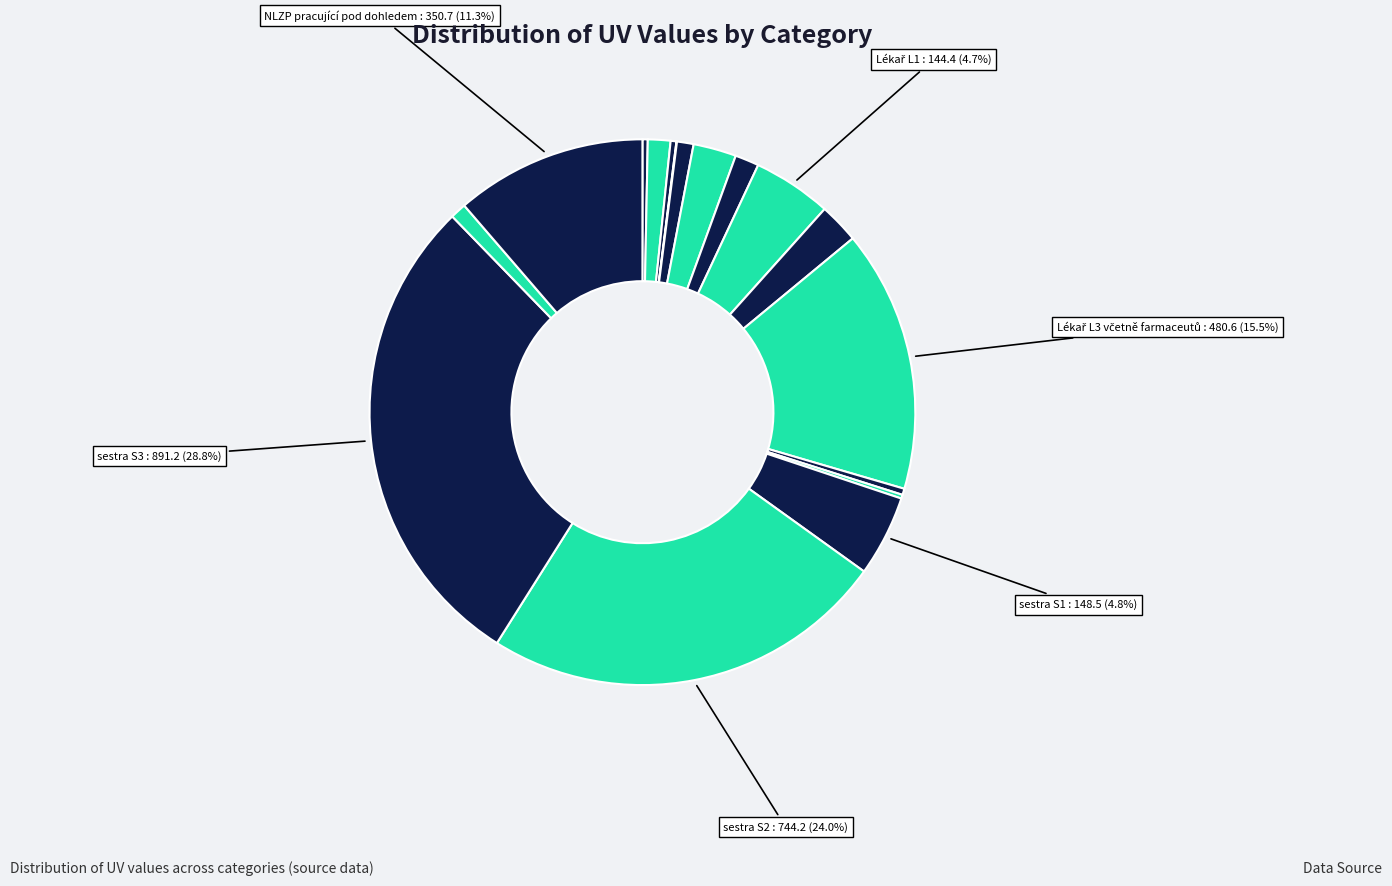

Is there any slice that represents more than half of the pie?

No